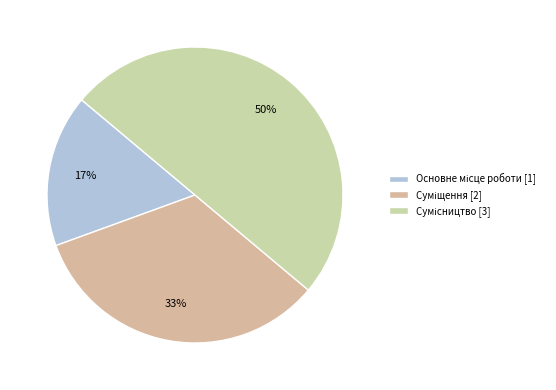

Does Сумісництво represent more than half of the total?

No